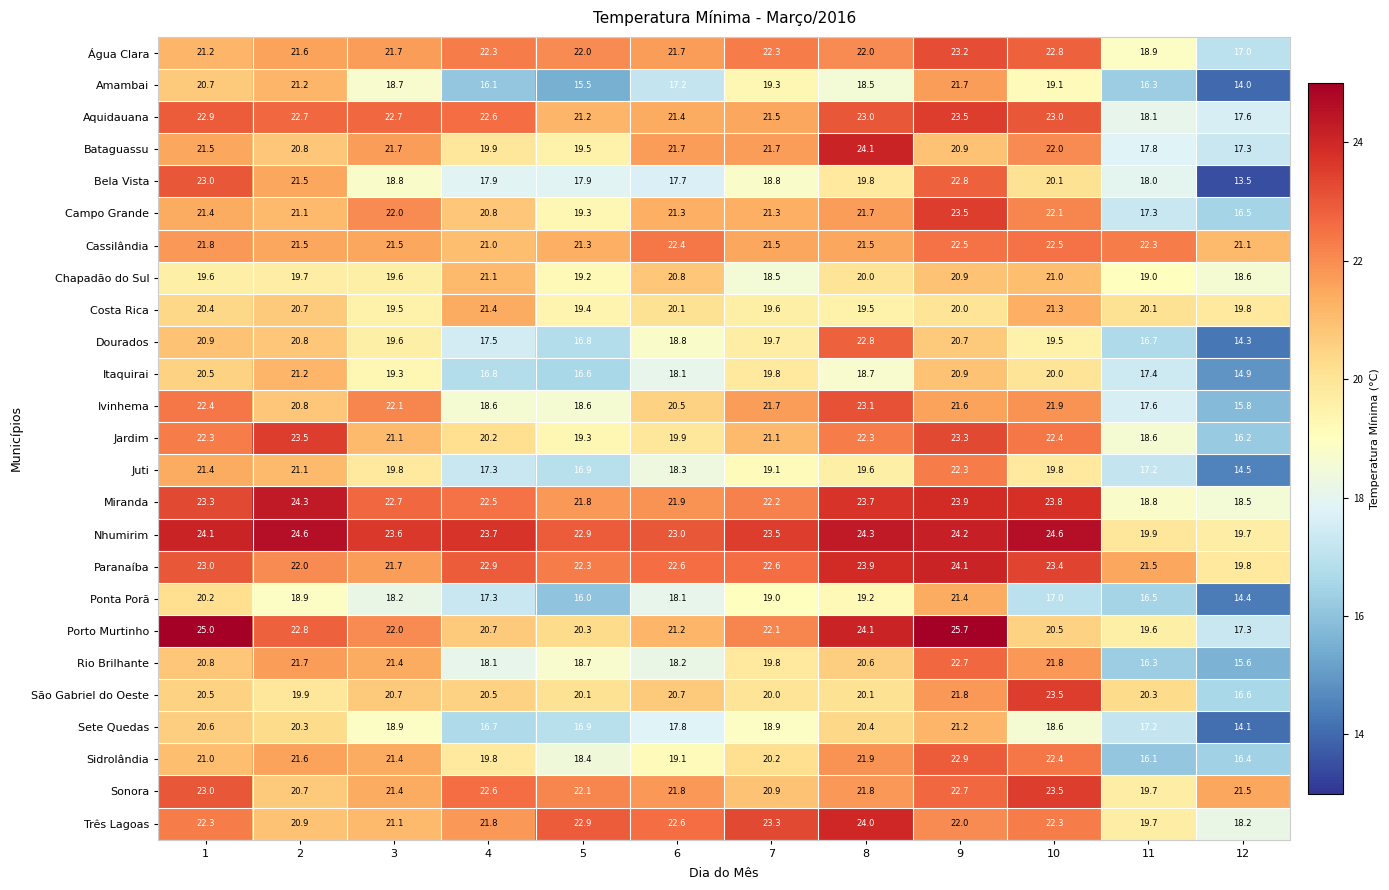

List the labels in order of Porto Murtinho value, largest first.

9, 1, 8, 2, 7, 3, 6, 4, 10, 5, 11, 12